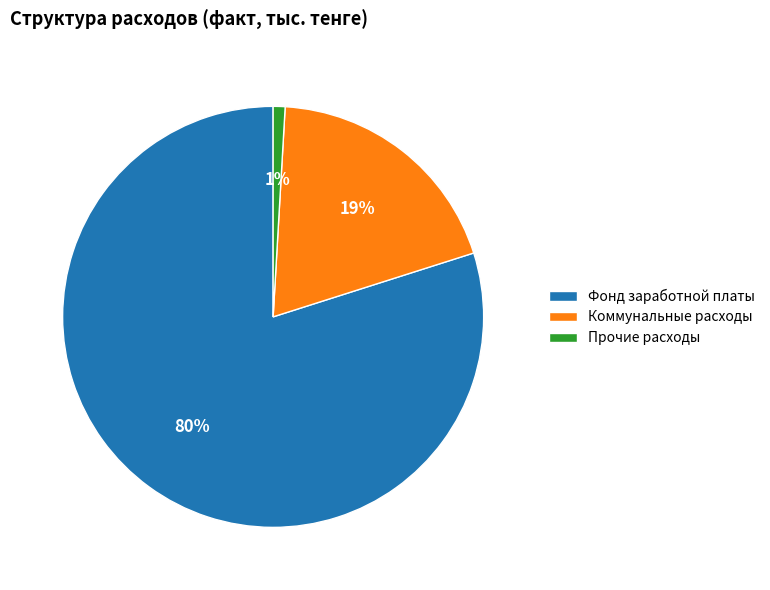

Which slice is the smallest?

Прочие расходы